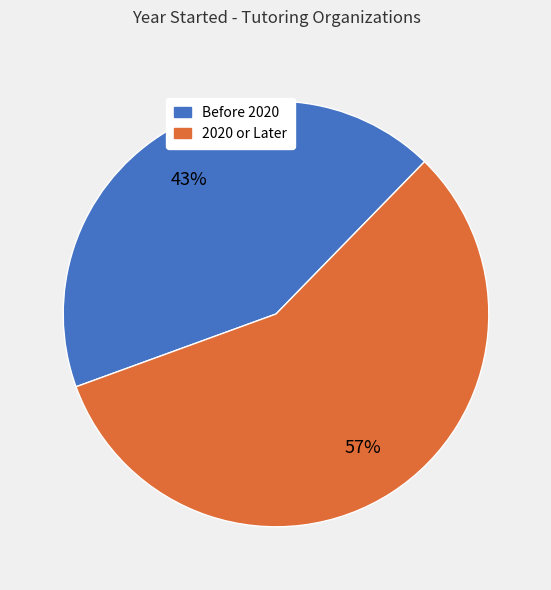

Count the number of slices in the pie.

2